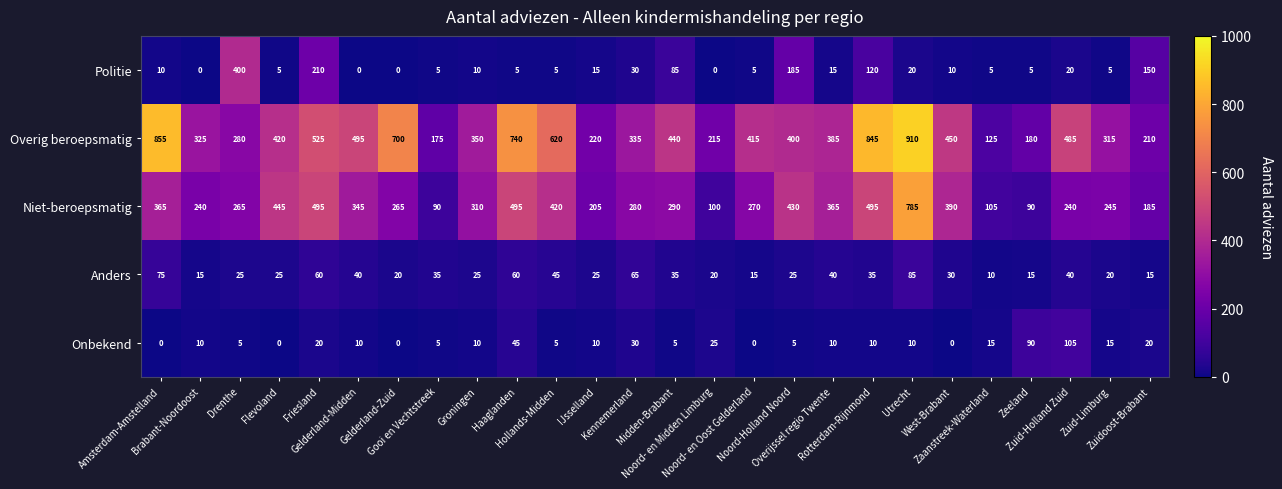

Which series has the largest range (max minus min)?

Overig beroepsmatig